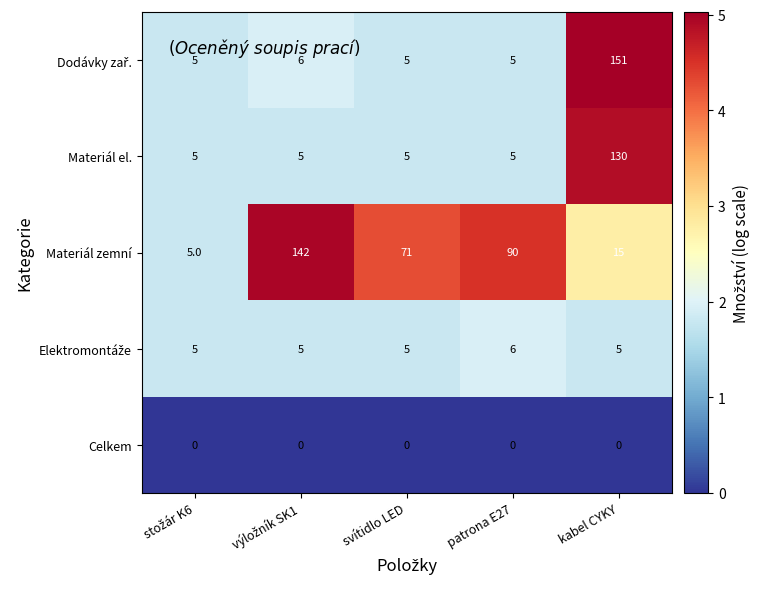

The value of Celkem at patrona E27 is 0. True or false?

True